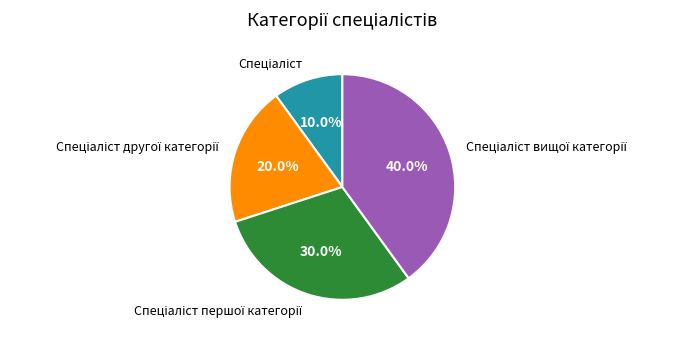

To the nearest percent, what is the difference between the largest and smallest slice percentages?

30%